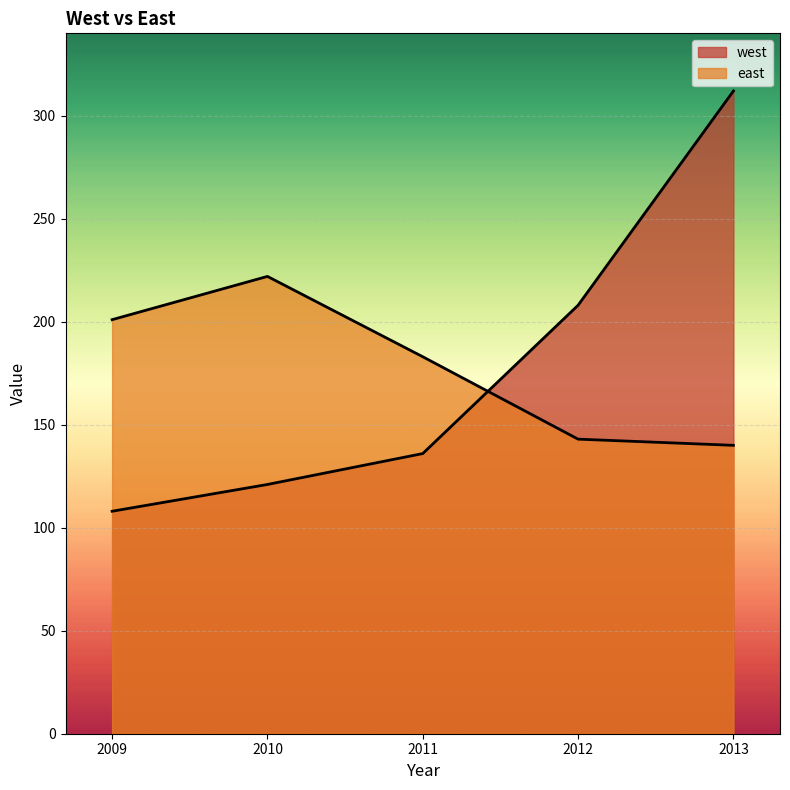

How many lines are shown in the chart?

2